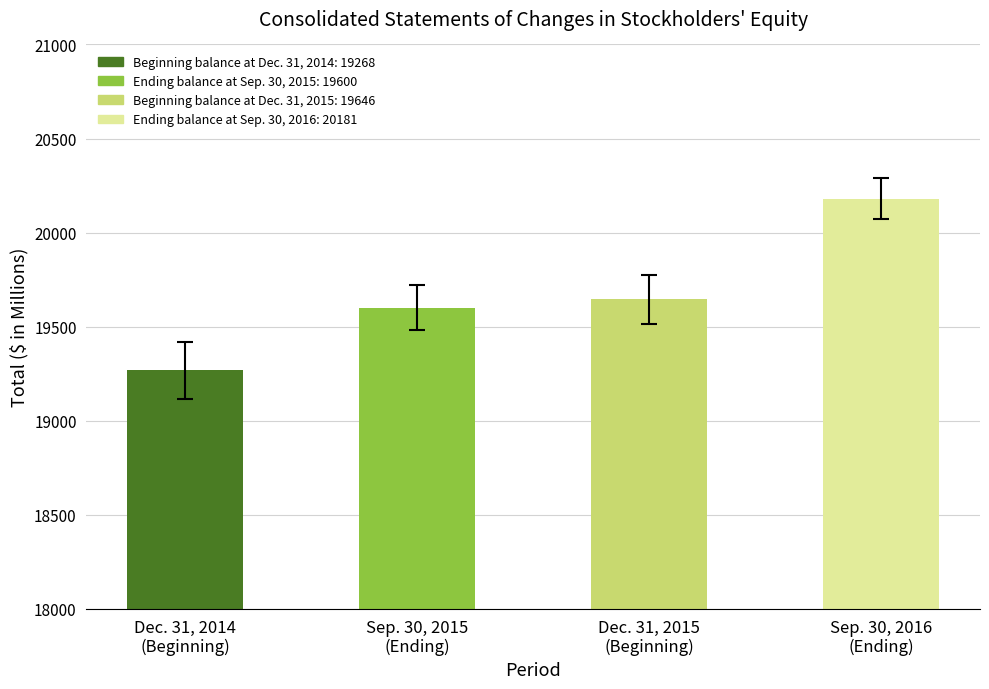

At which category does the chart reach its minimum across all series?

Dec. 31, 2014
(Beginning)